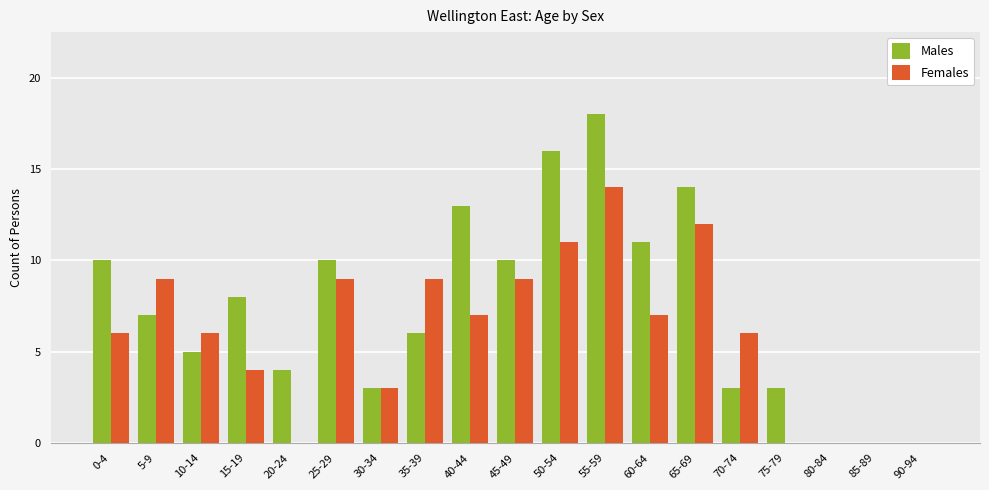

The value of Females at 0-4 is 3. True or false?

False